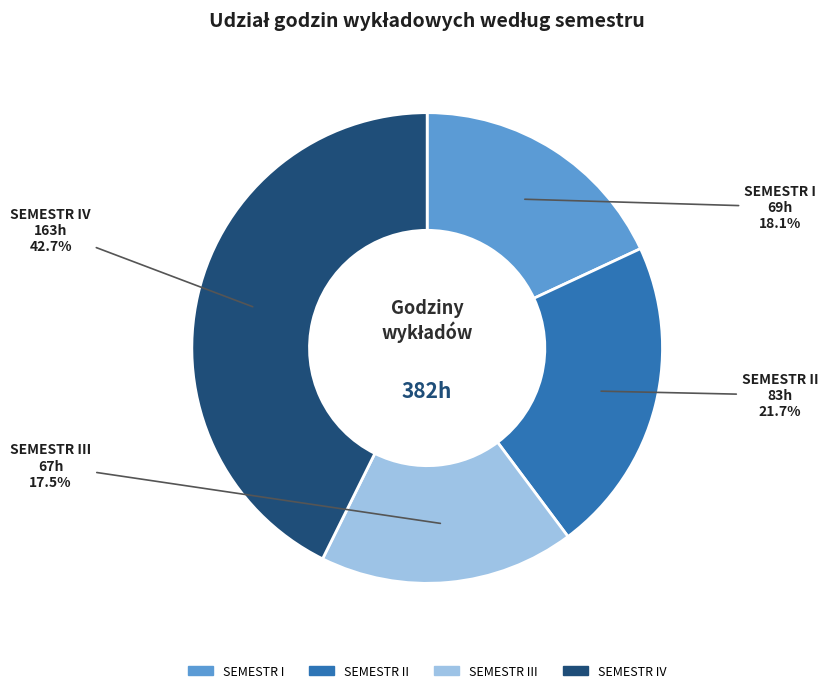

Is there a majority slice in this chart?

No